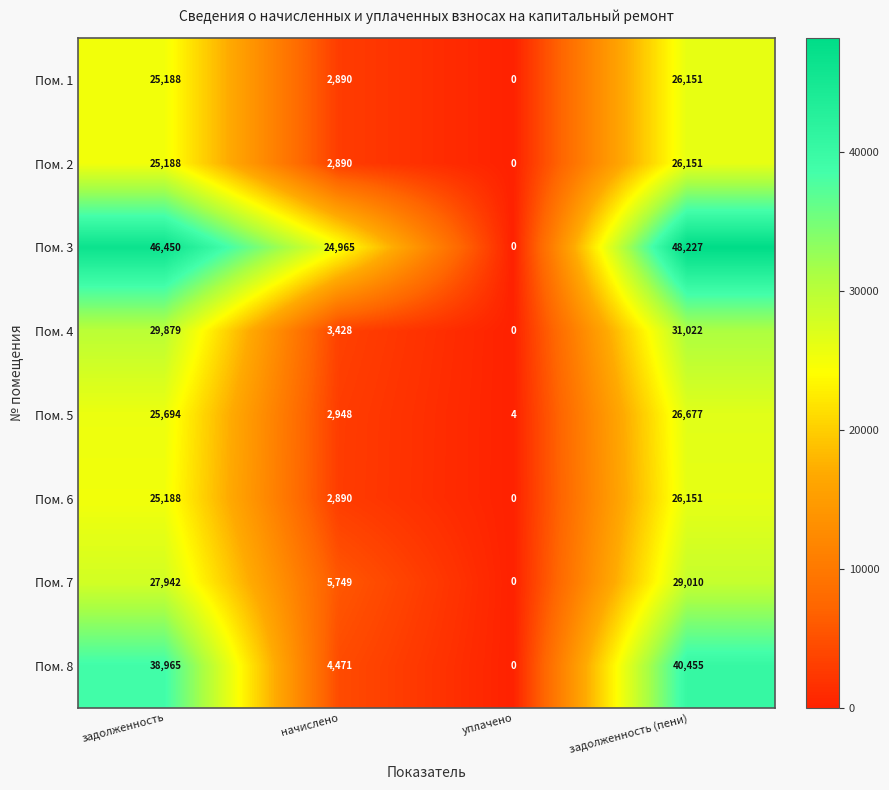

The value of Пом. 7 at задолженность is 11332. True or false?

False